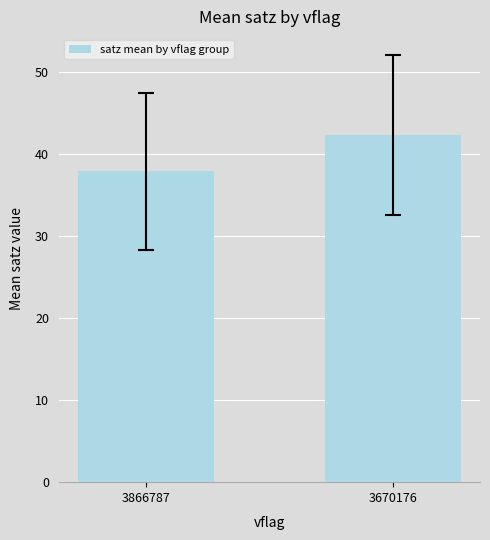

The value at 3670176 is 75.8. True or false?

False